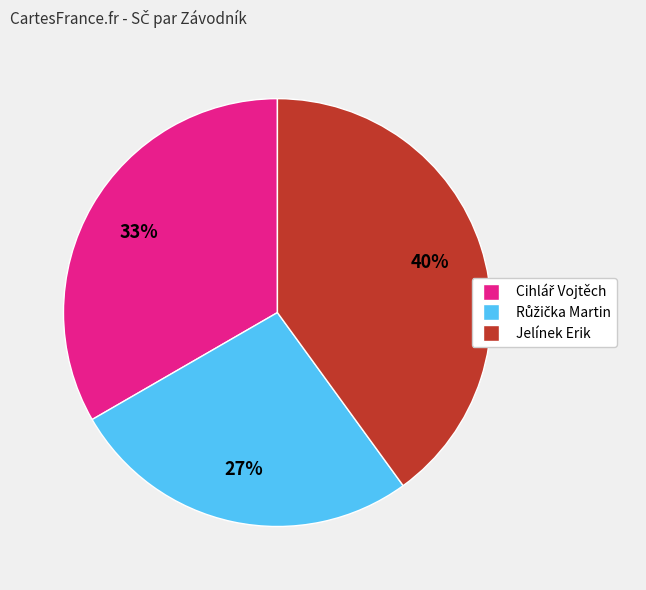

True or false: Jelínek Erik accounts for 49% of the total.

False